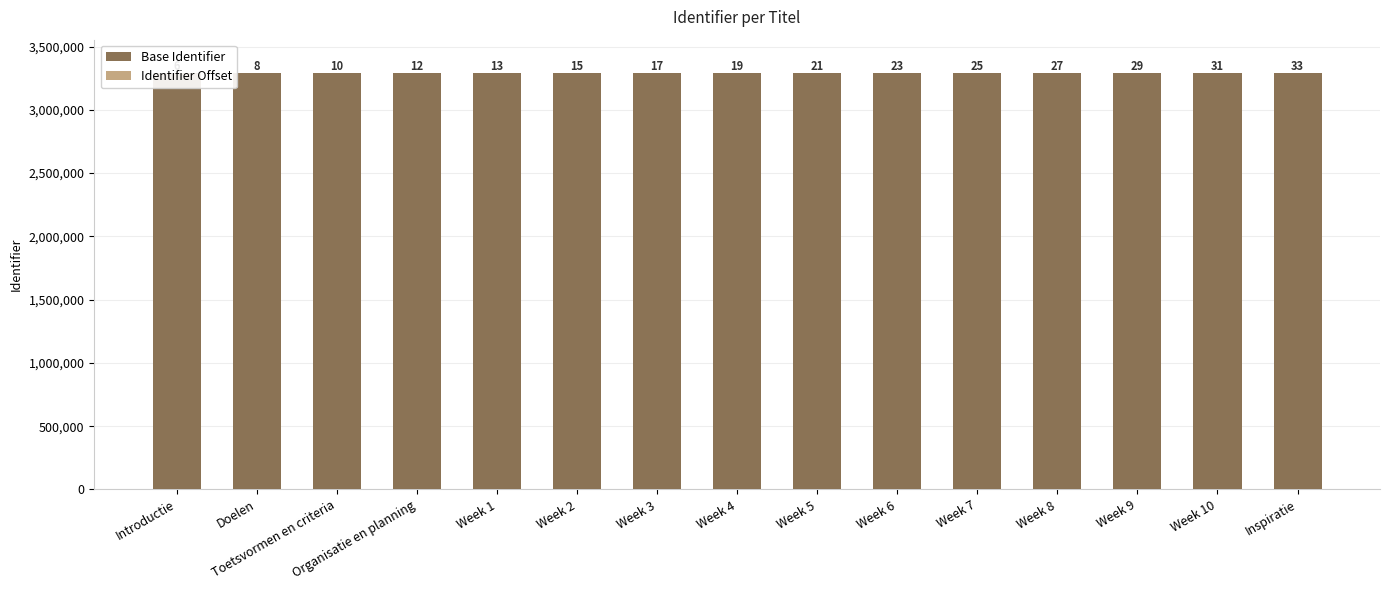

True or false: Identifier Offset has a value of 25 at Week 7.

True